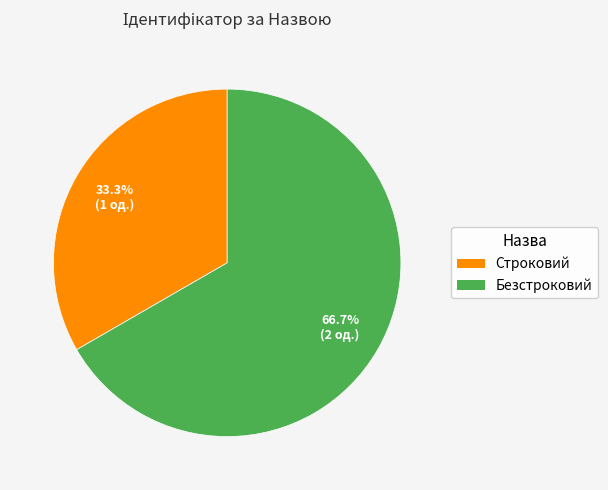

What percentage is the Безстроковий slice, to the nearest percent?

67%